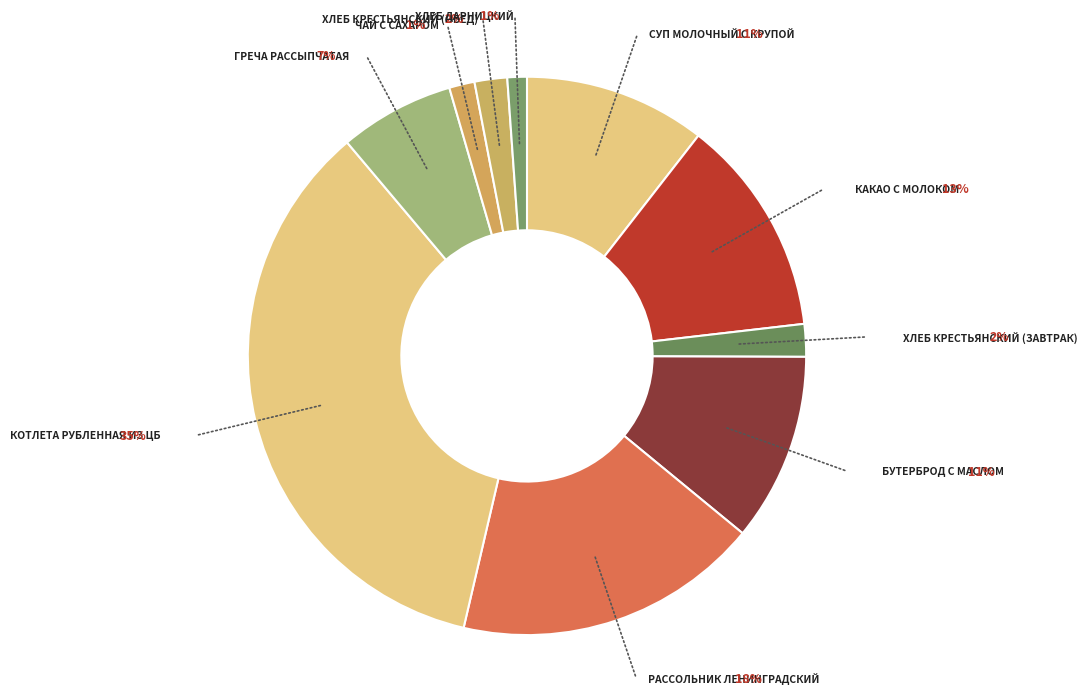

Does any single category account for the majority?

No